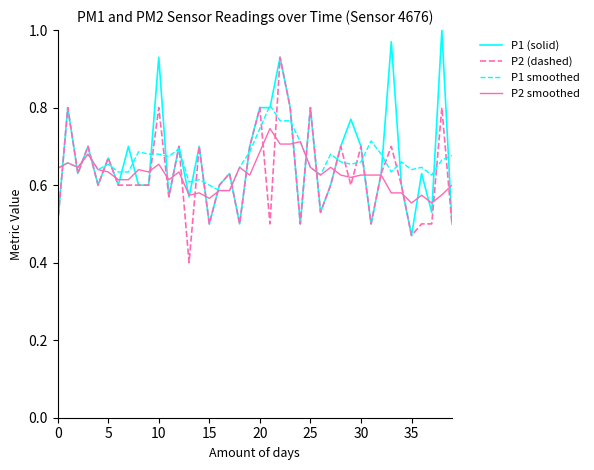

True or false: P1 smoothed has more than 0 interior local peaks.

True